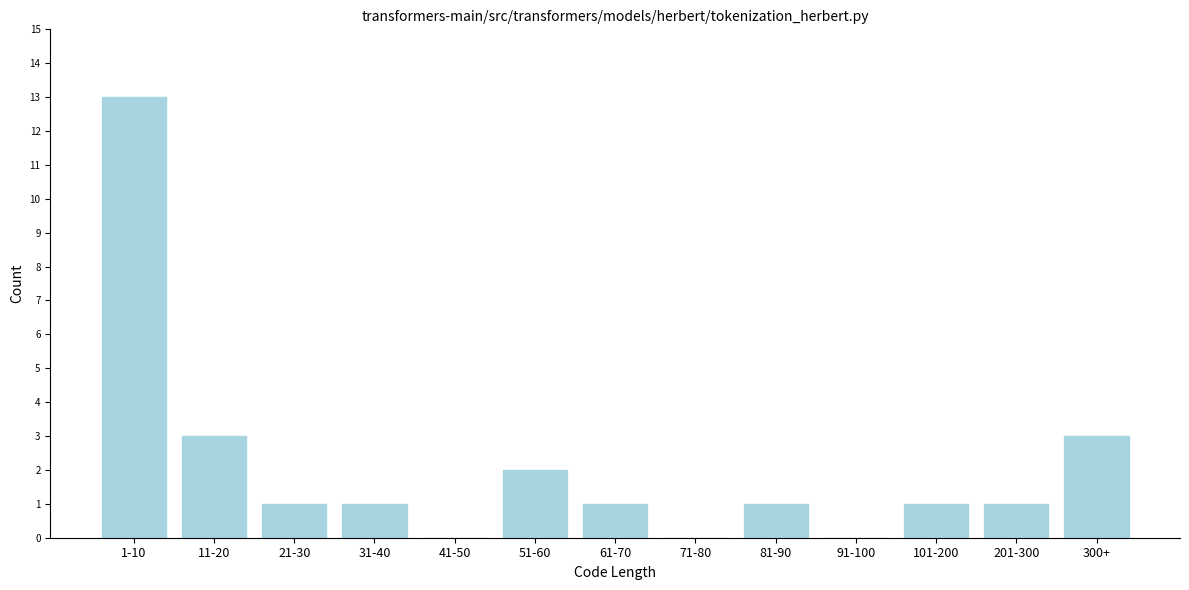

Reading left to right, transcribe all the data shown in this chart.

1-10=13	11-20=3	21-30=1	31-40=1	41-50=0	51-60=2	61-70=1	71-80=0	81-90=1	91-100=0	101-200=1	201-300=1	300+=3